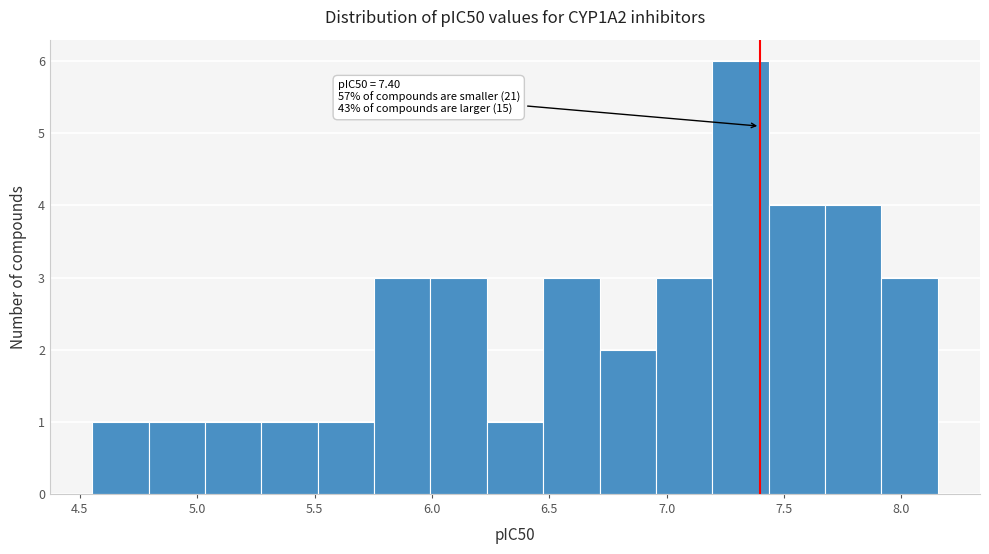

Over which range of the x-axis is the bar tallest?

7.20 to 7.45